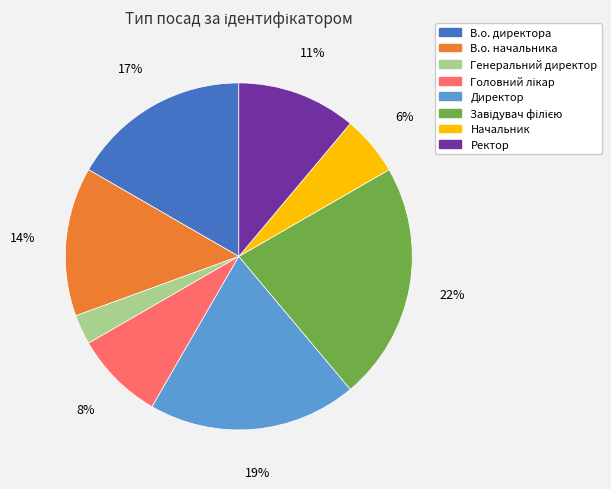

True or false: В.о. директора accounts for 17% of the total.

True